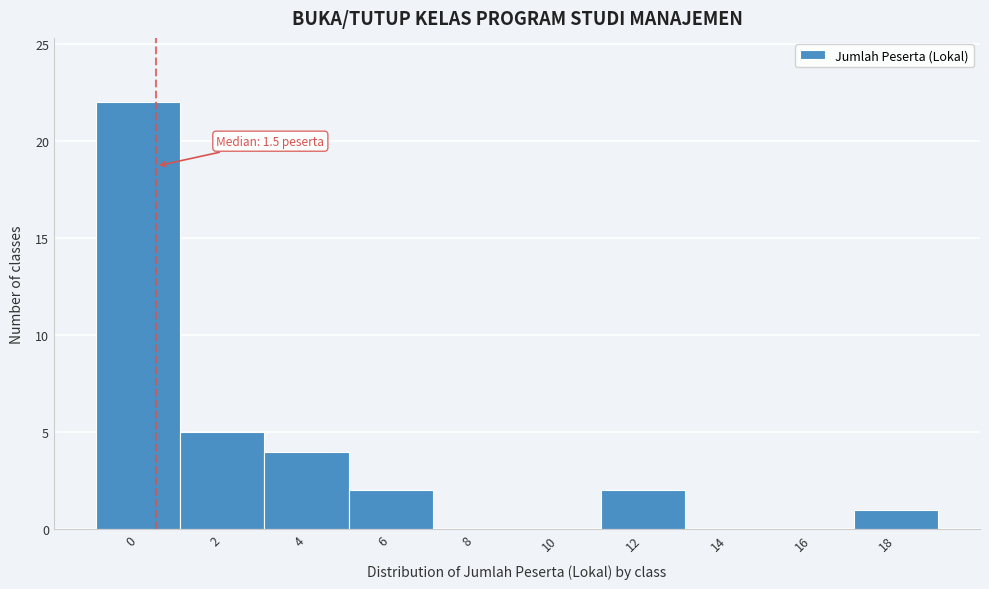

Reading left to right, transcribe all the data shown in this chart.

0=22	2=5	4=4	6=2	8=0	10=0	12=2	14=0	16=0	18=1